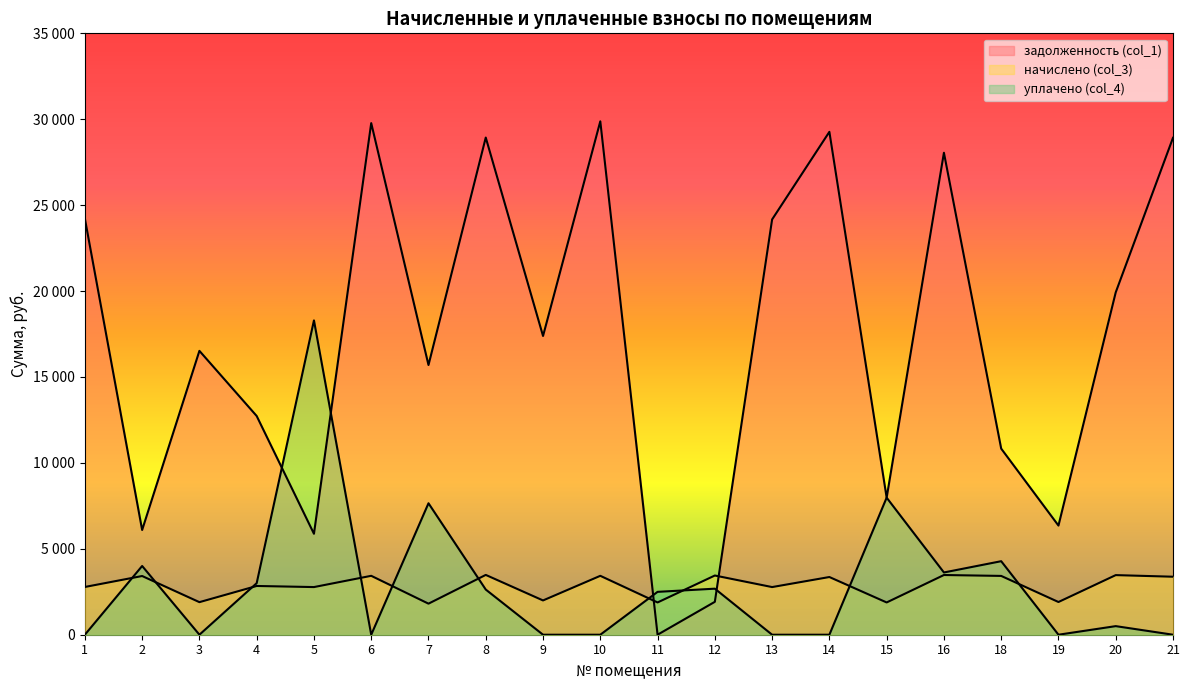

List the labels in order of уплачено (col_4) value, smallest first.

1, 3, 6, 9, 10, 13, 14, 19, 21, 20, 11, 8, 12, 4, 16, 2, 18, 7, 15, 5